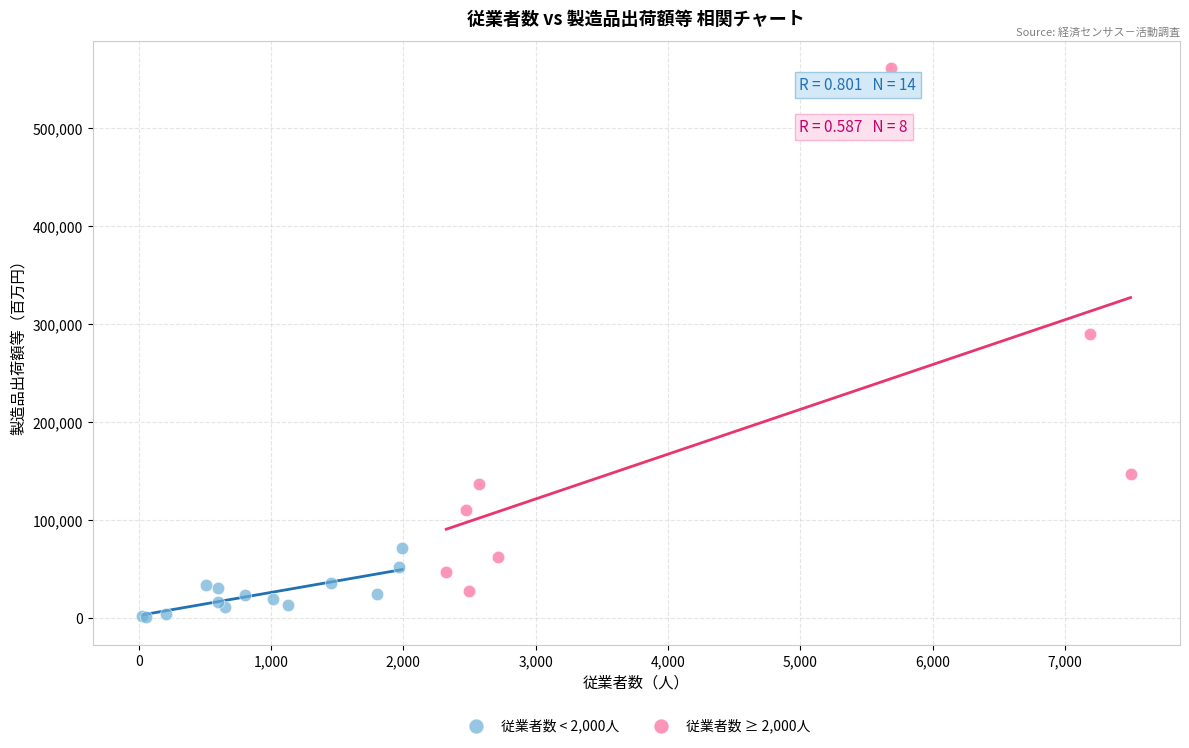

Which series reaches the maximum Y coordinate?

従業者数 ≥ 2,000人